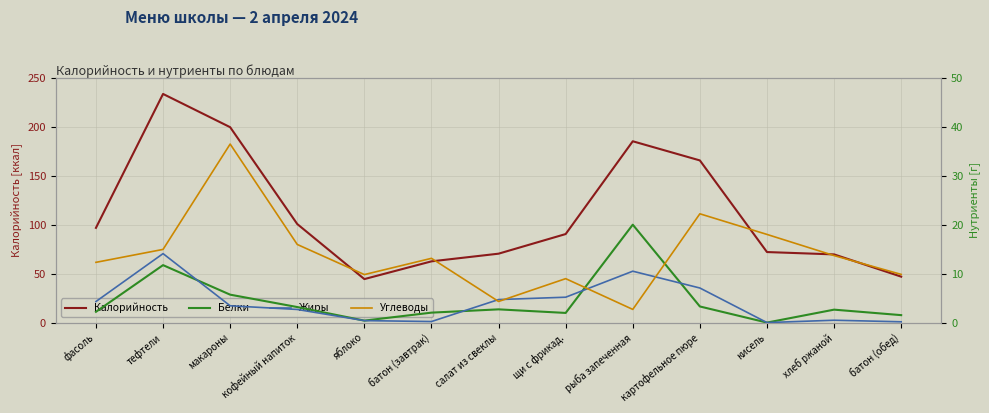

How many data points does each series have?

13